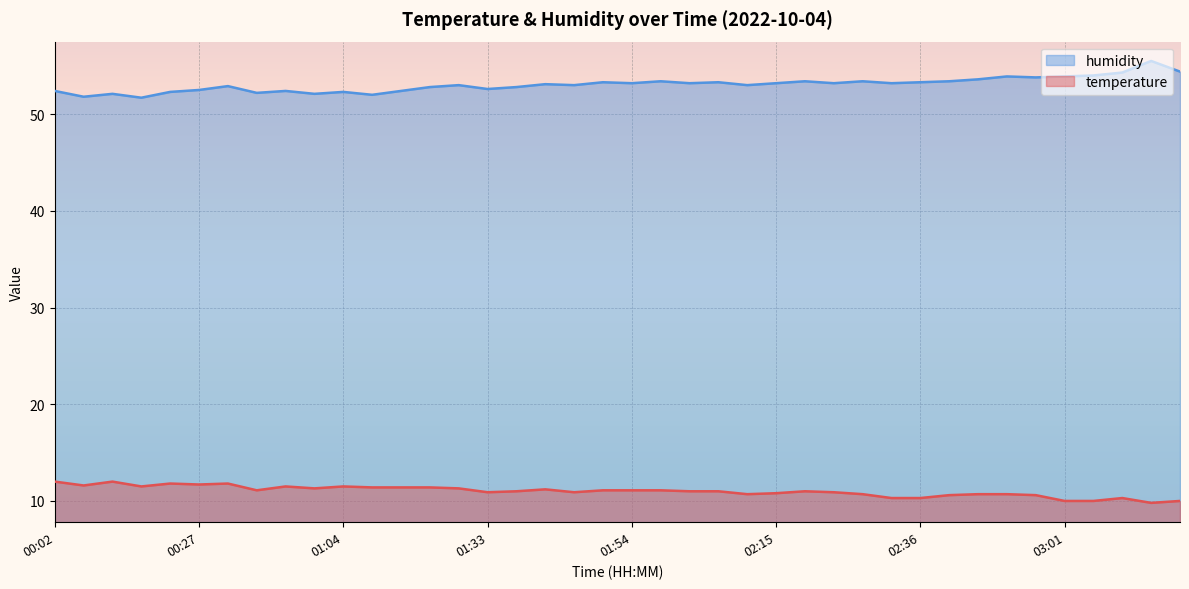

Which category has the highest value in the temperature series?

00:02